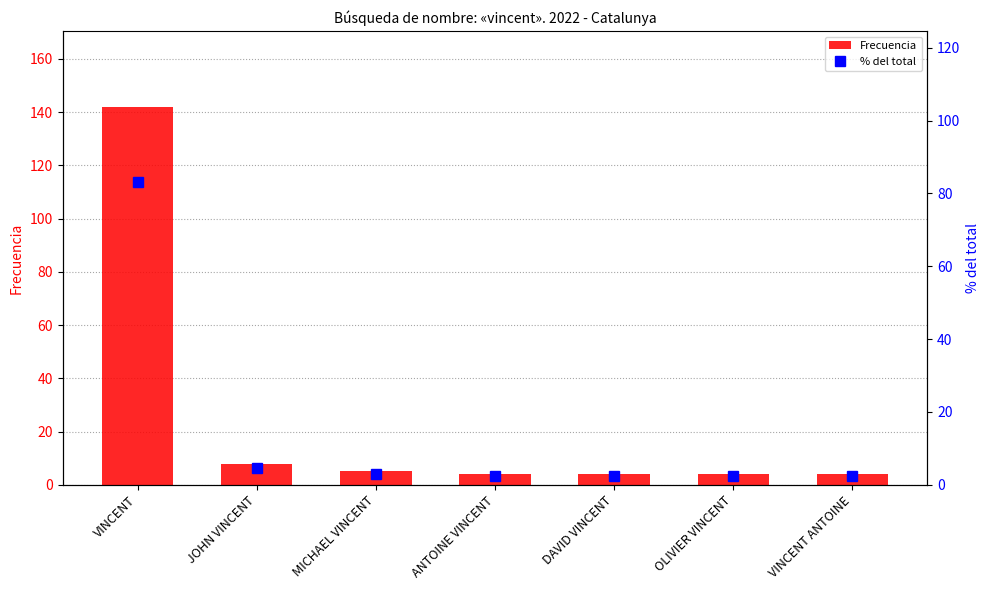

List the series in order of their peak value, lowest first.

% del total, Frecuencia